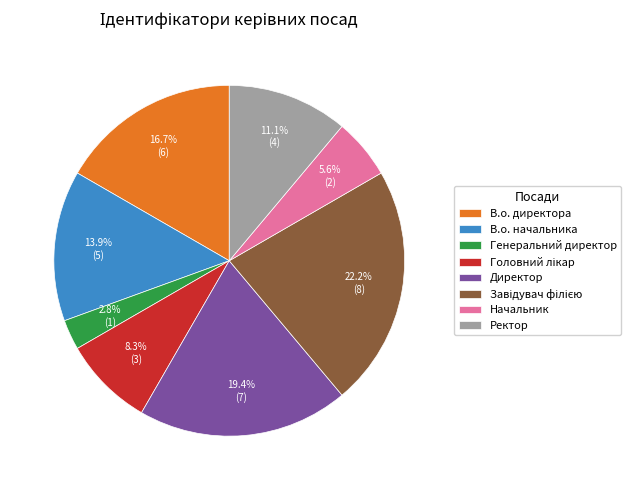

Which slice is the smallest?

Генеральний директор